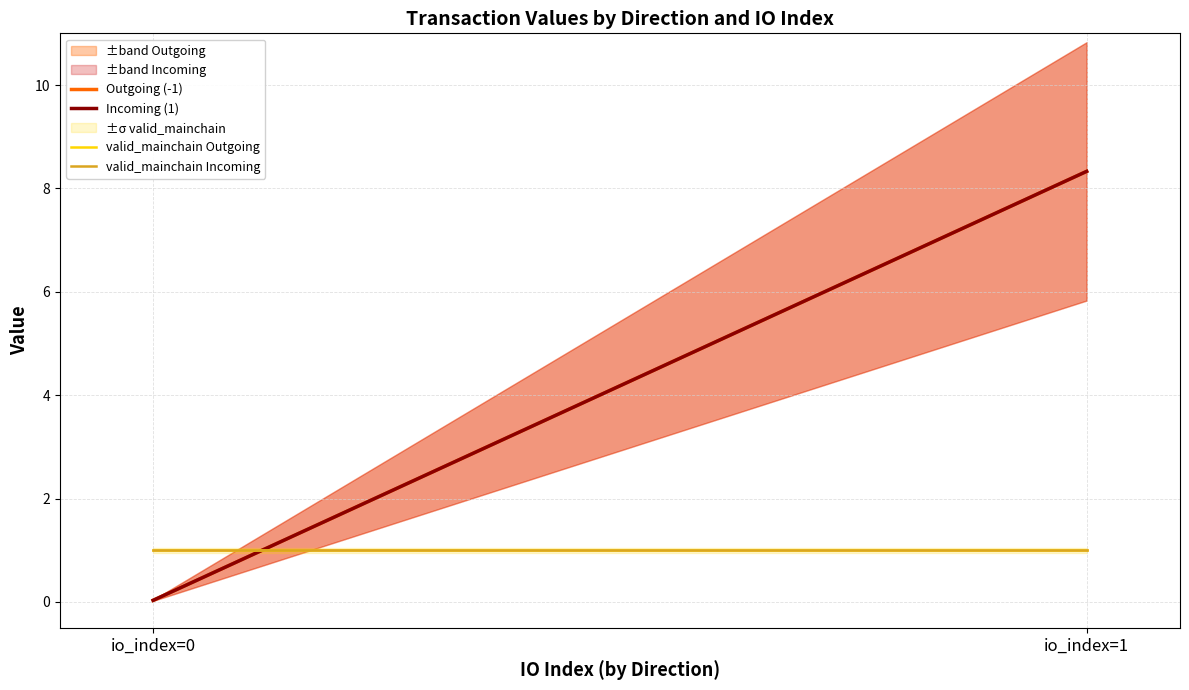

What is the spread (max minus min) of values at io_index=1?

7.3